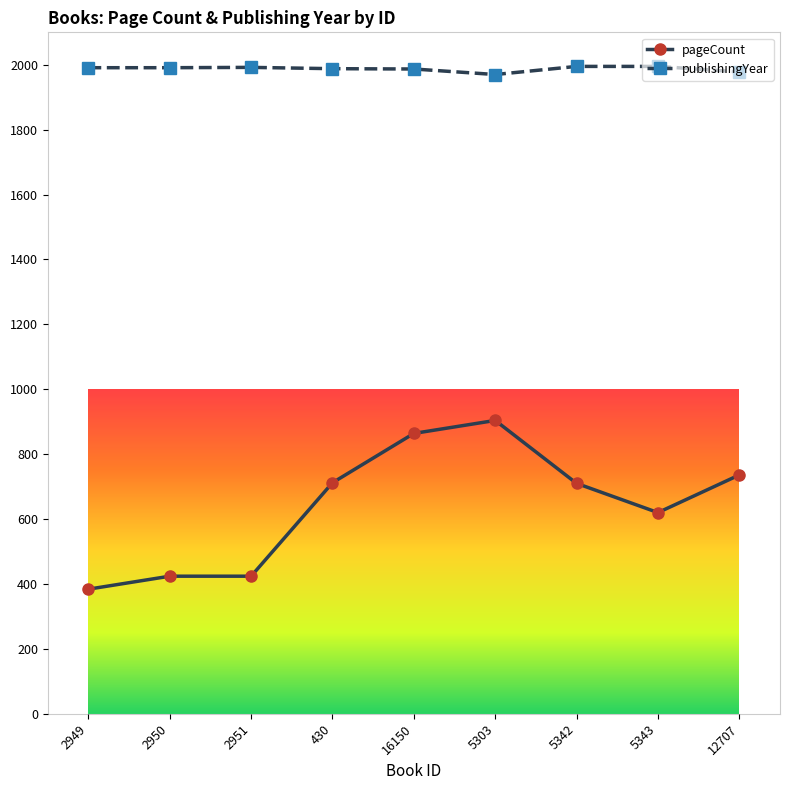

What is the sum of the publishingYear values at 5343 and 16150?

3982